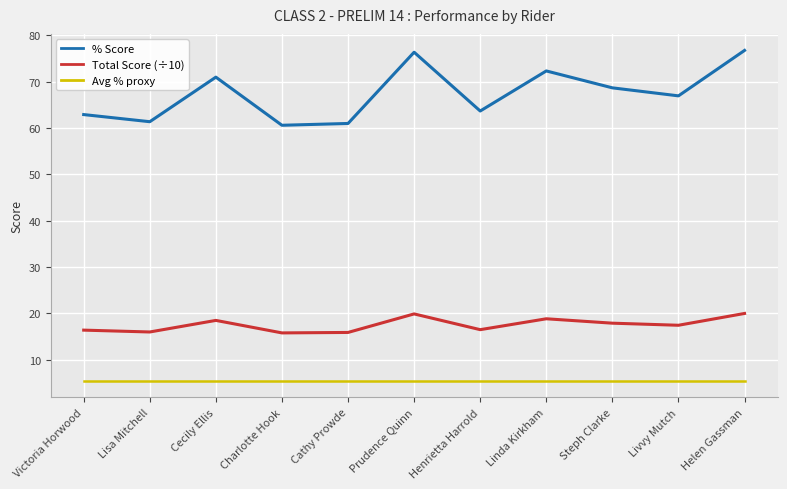

True or false: Total Score (÷10) and % Score cross at least once.

False